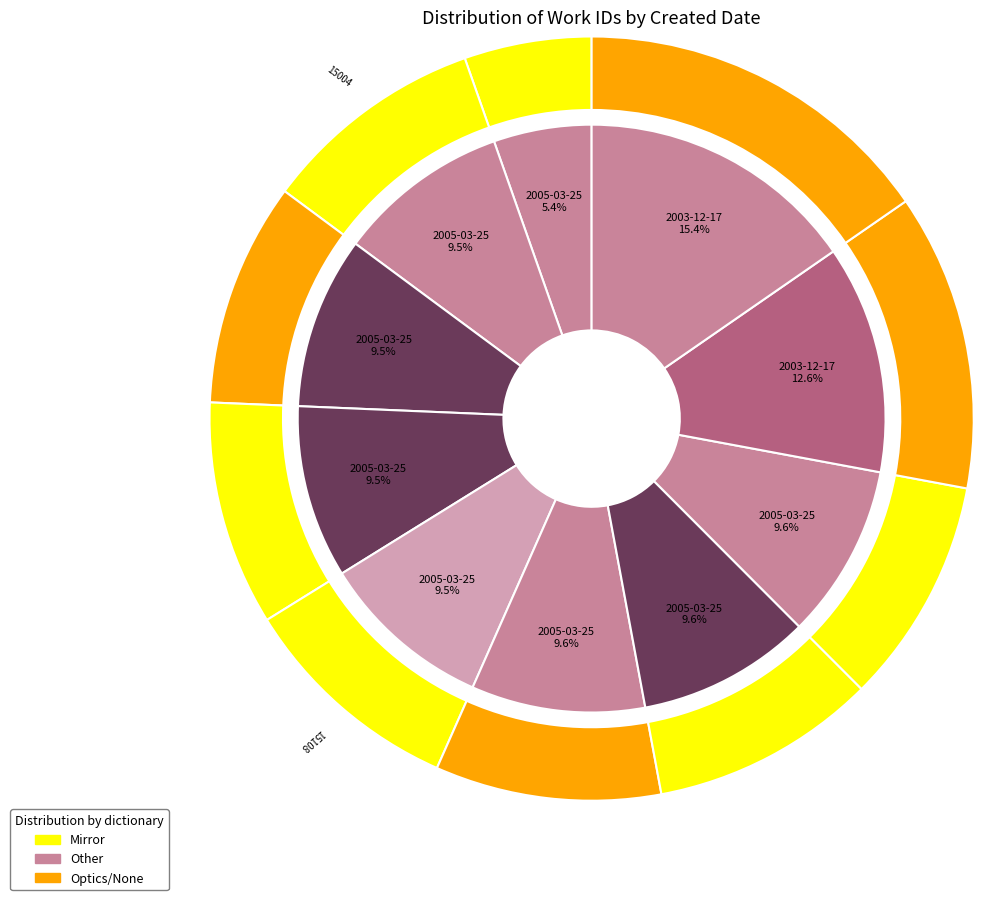

To the nearest percent, what is the difference between the largest and smallest slice percentages?

10%